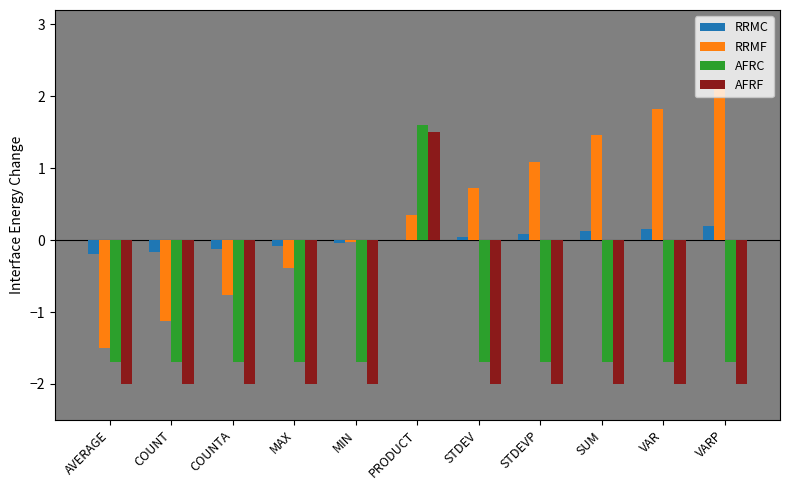

Where does the AFRC series first go above -1?

PRODUCT